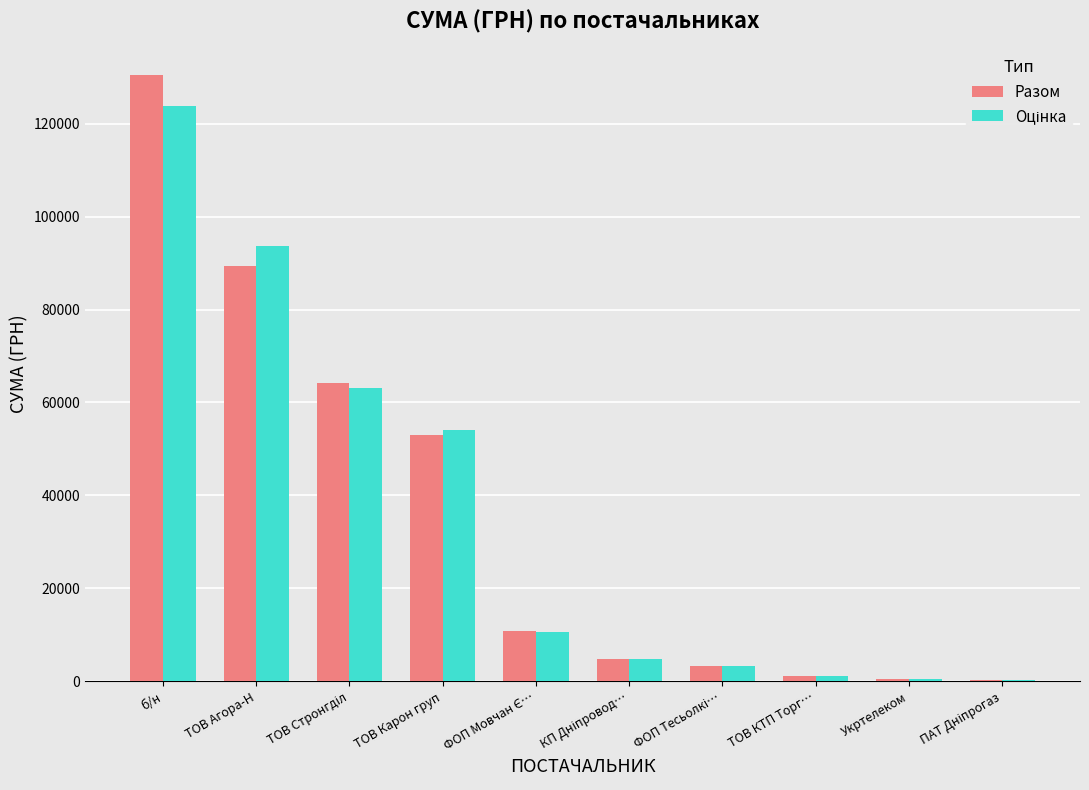

At which category is the sum across all series the highest?

б/н